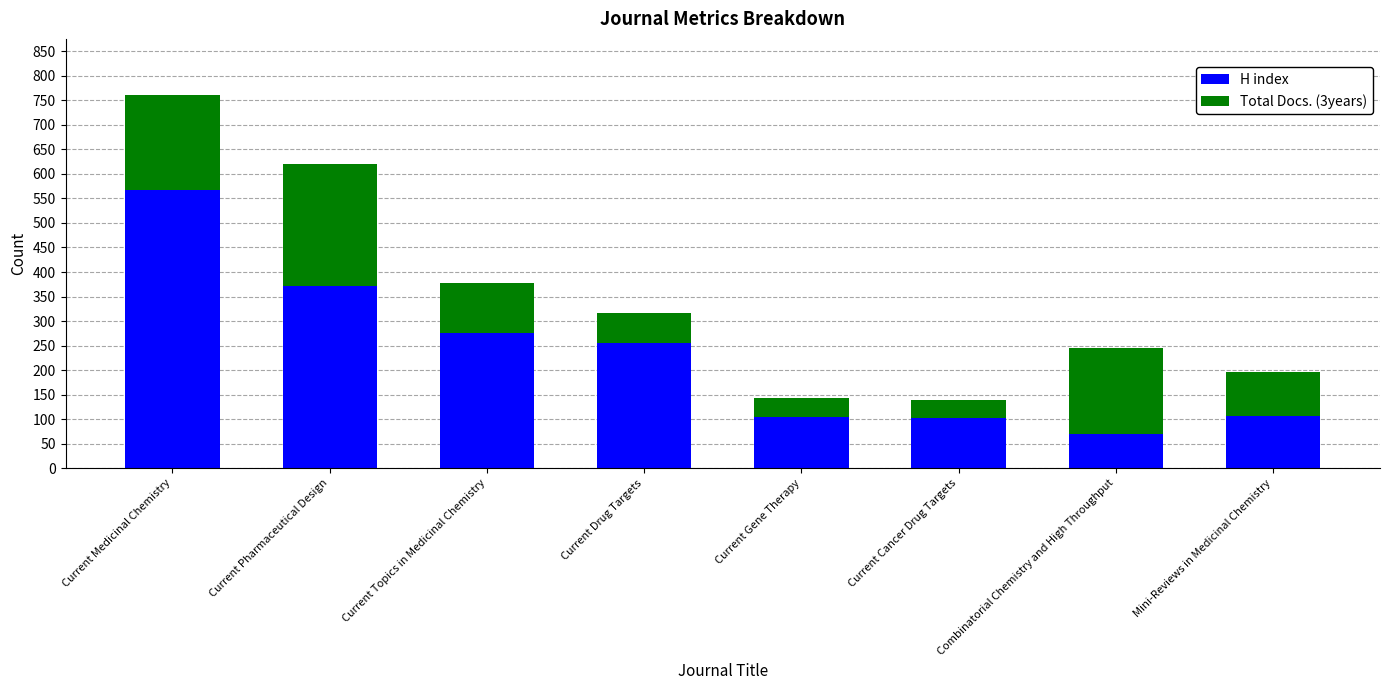

At which category is the sum across all series the highest?

Current Medicinal Chemistry